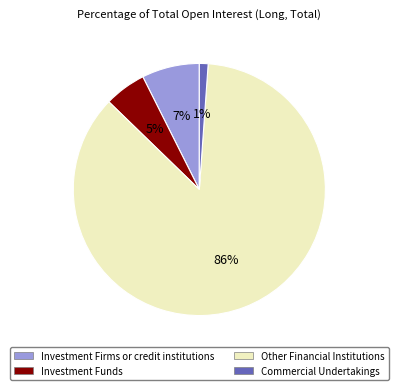

To the nearest percent, what portion does Investment Firms or credit institutions represent?

7%